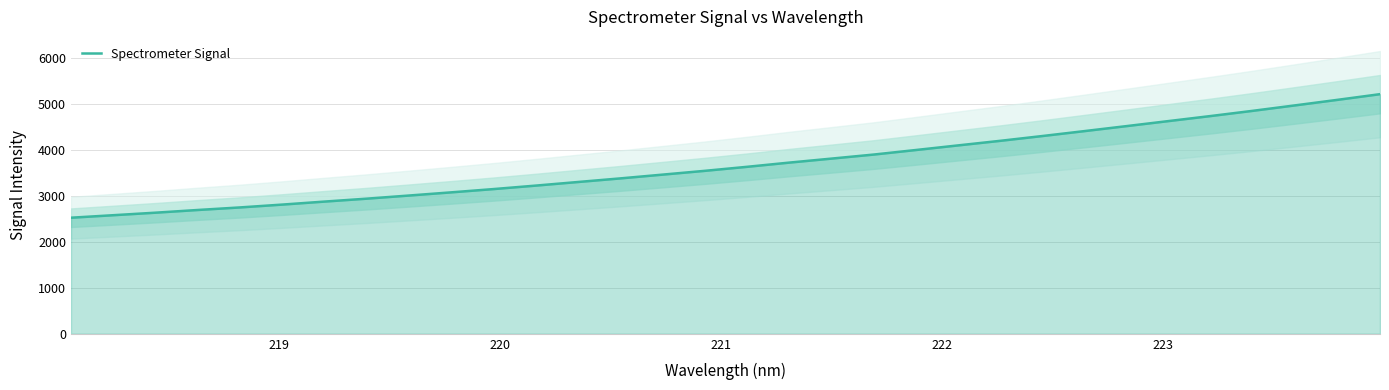

The value at 7 is 1868.0. True or false?

False